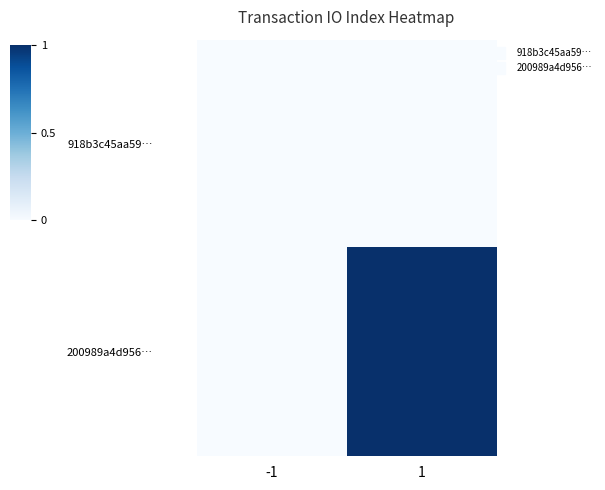

What is the maximum value shown in the chart?

1